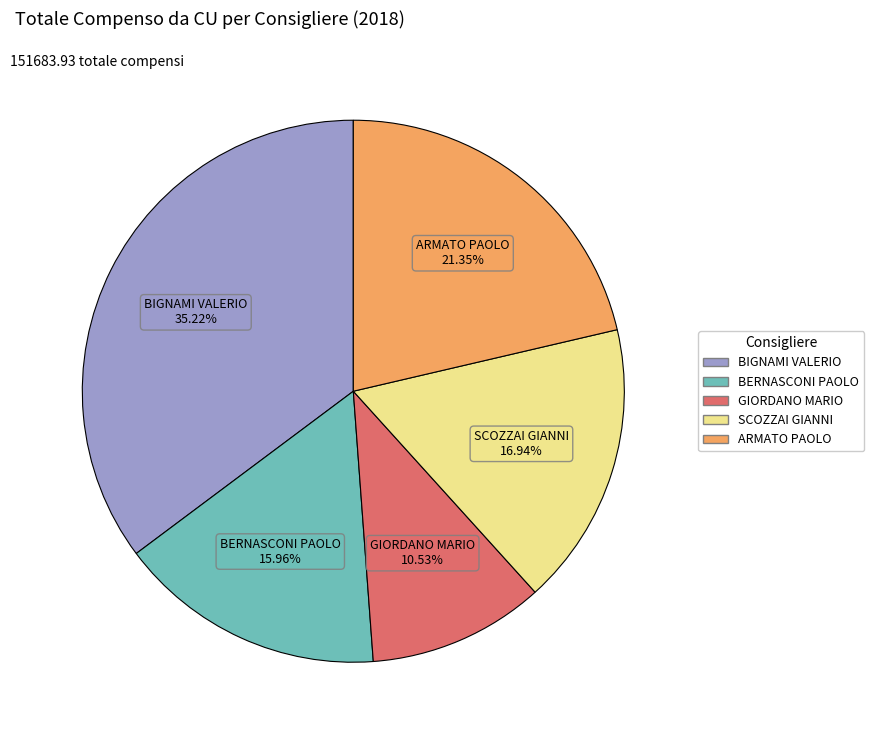

To the nearest percent, what is the combined percentage of SCOZZAI GIANNI and BERNASCONI PAOLO?

33%